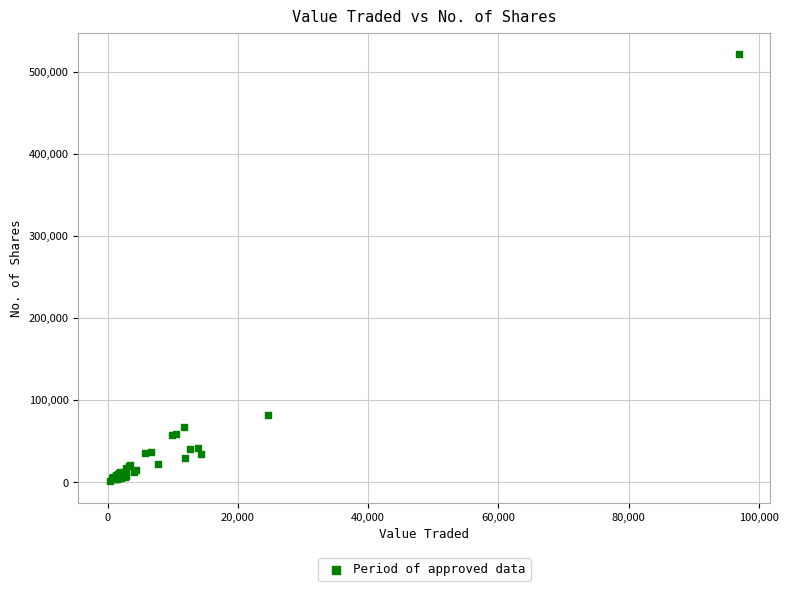

What Y value in the scatter plot is closest to 261153?

81893